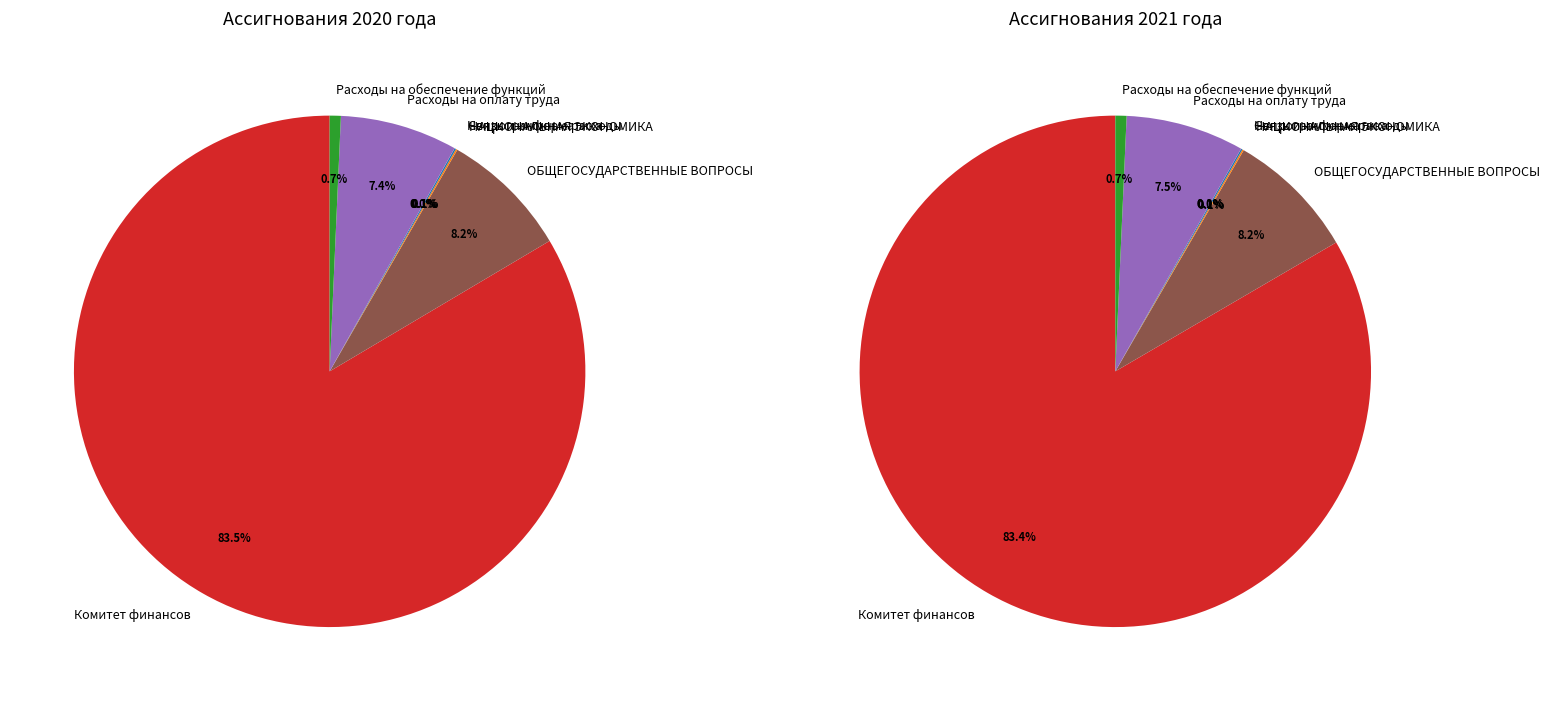

What is the total percentage of 3 and 4?

13.4%